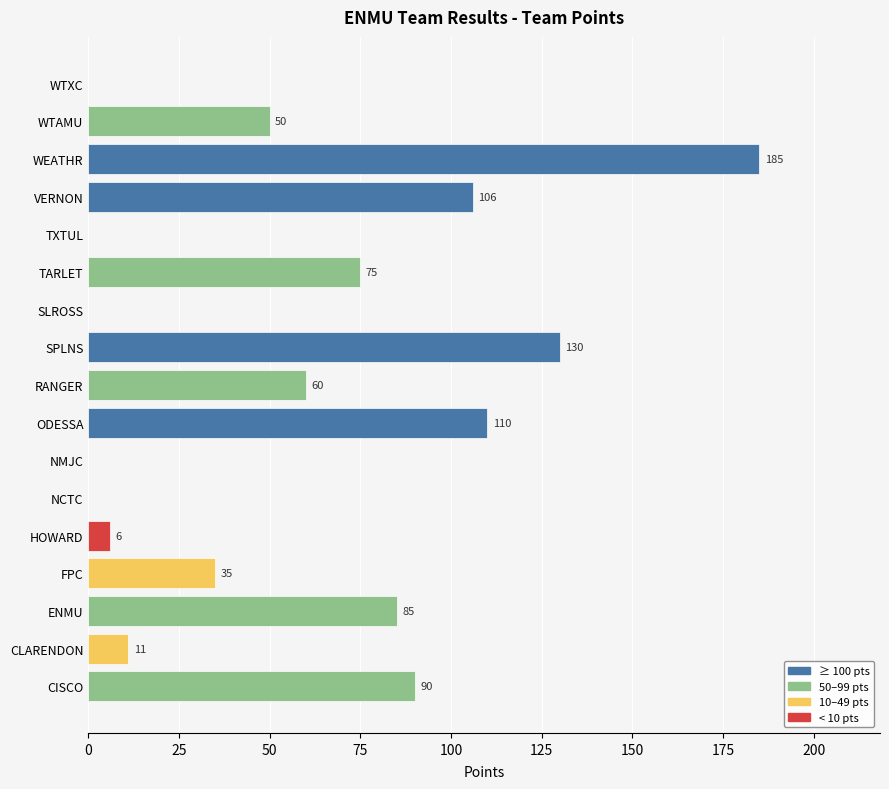

What is the maximum value shown in the chart?

185